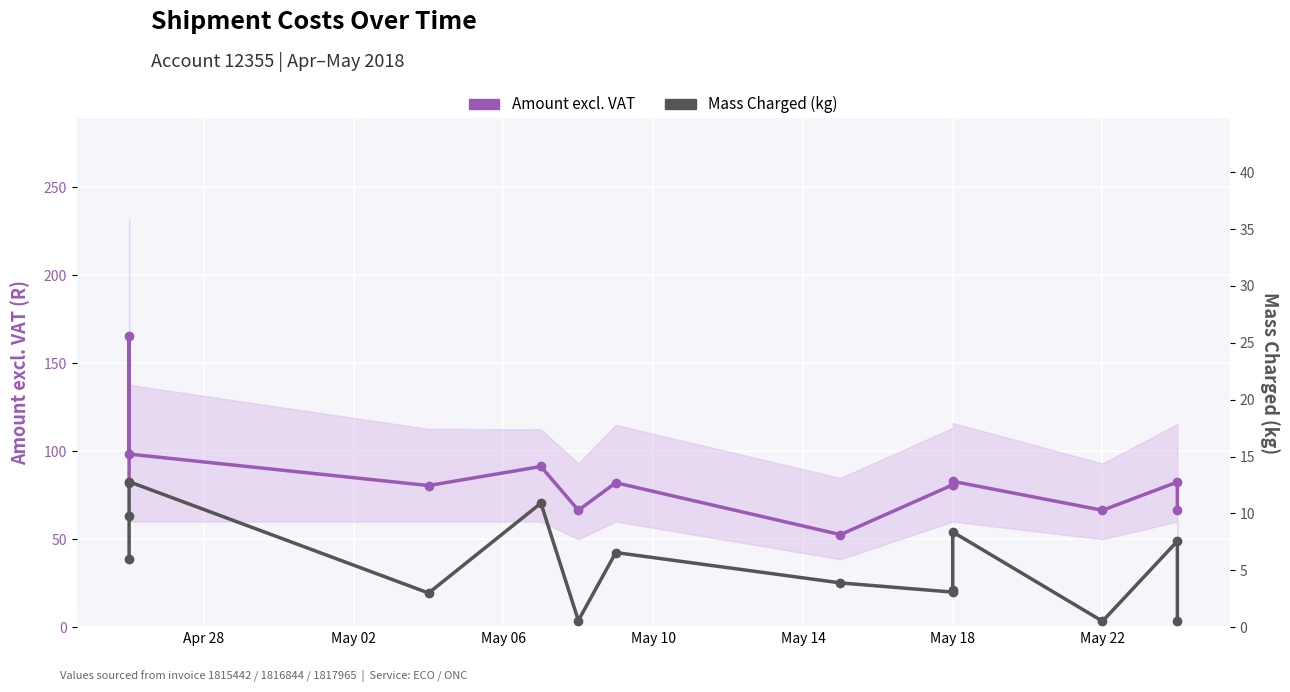

At which label does Mass Charged (kg) first exceed 5?

Apr 28